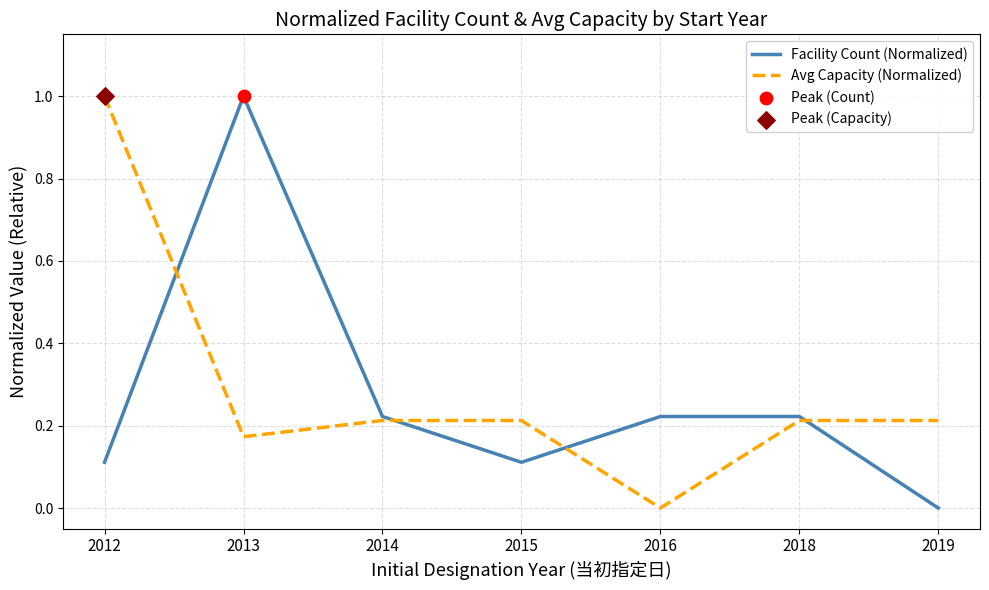

At how many categories does at least one series exceed 0?

7